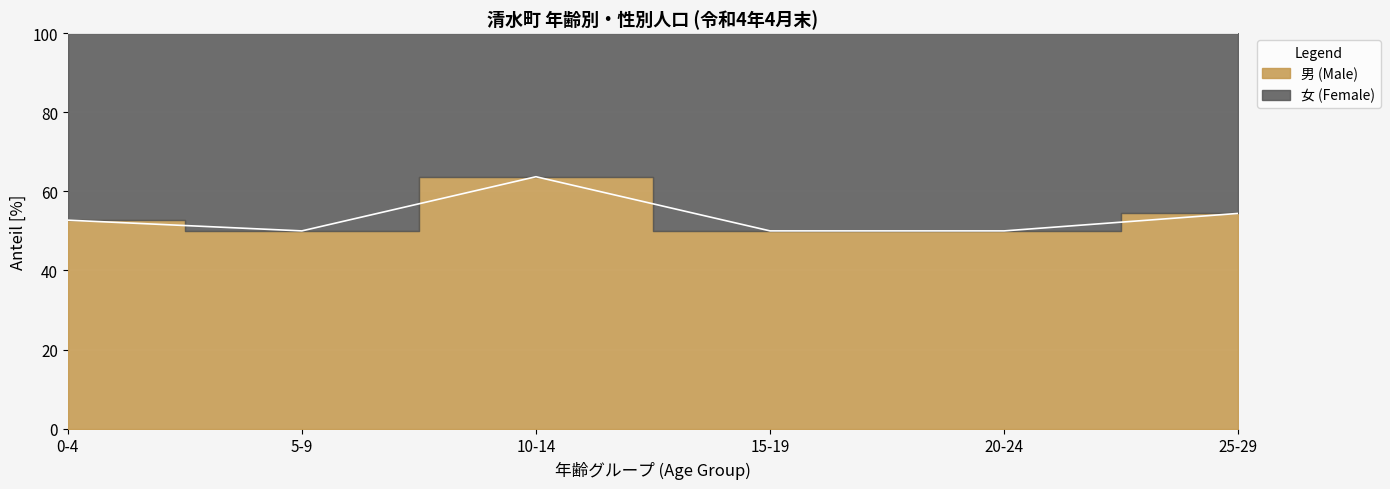

True or false: 男 (Male) has a value of 185 at 65-69.

False